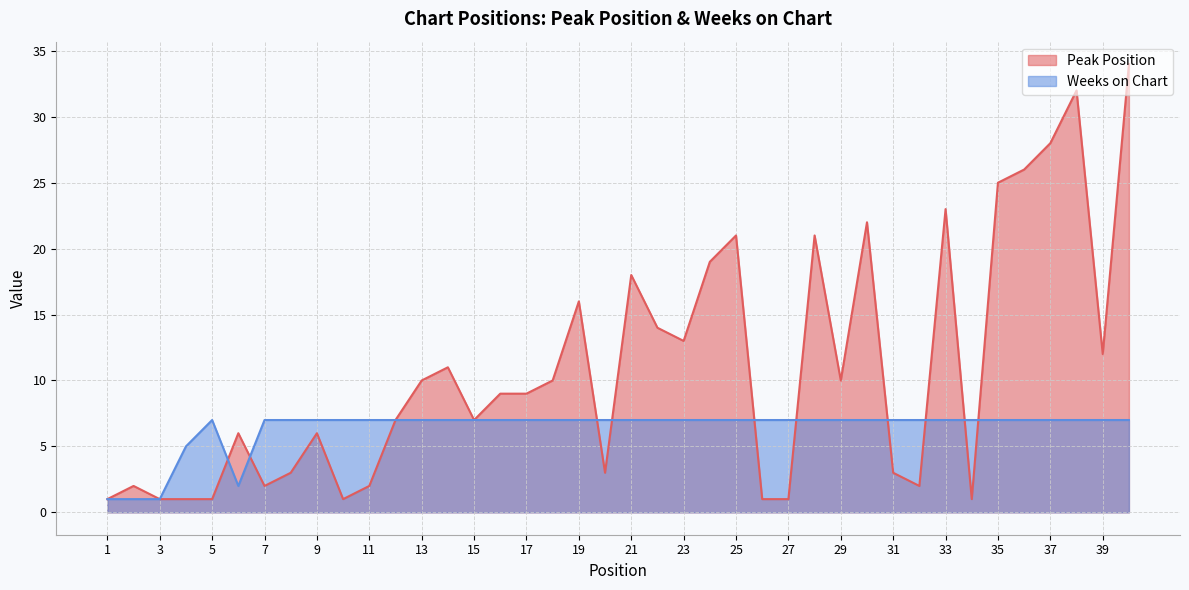

What is the total value across all series at 3?

2